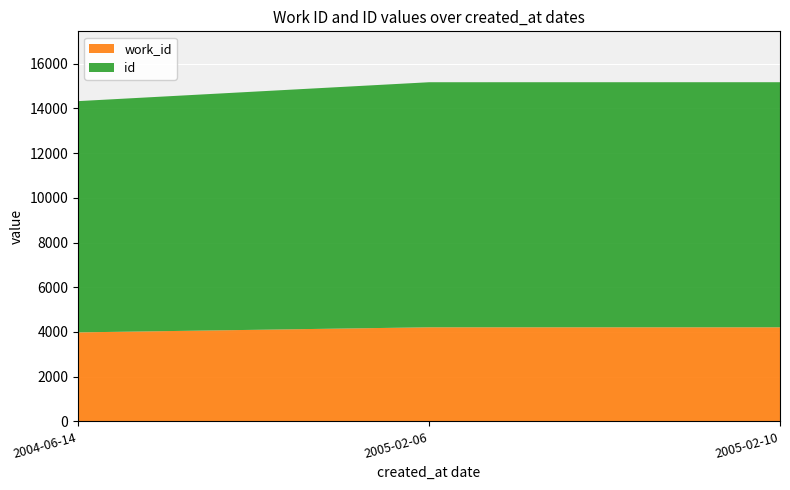

Reading left to right, list all the values displayed in this chart.

work_id: 2004-06-14=3981	2005-02-06=4209	2005-02-10=4209
id: 2004-06-14=10342	2005-02-06=10959	2005-02-10=10960